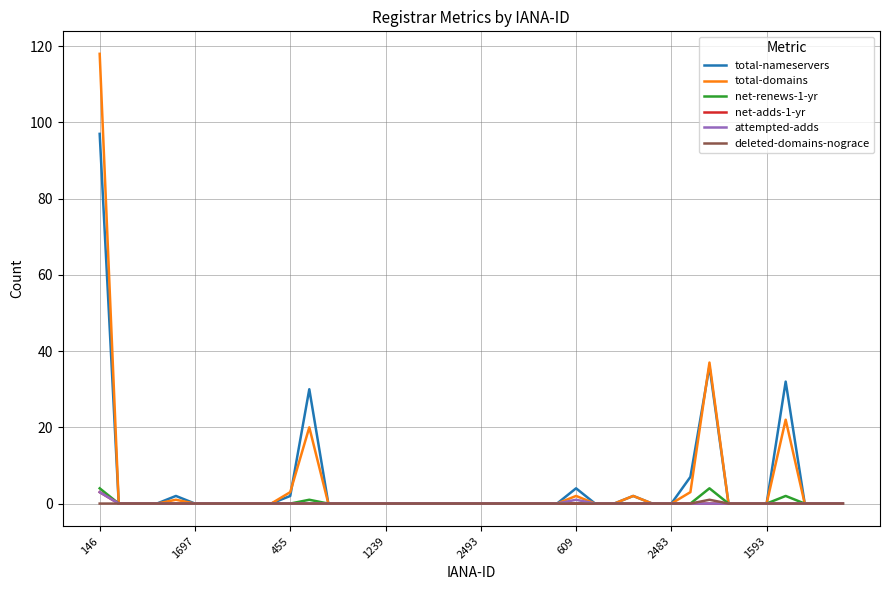

What is the greatest value displayed?

118